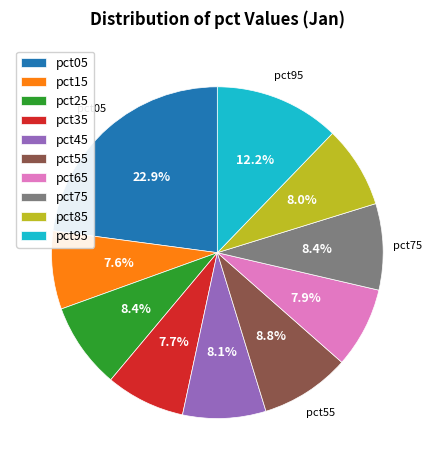

Do pct65 and pct95 together represent more than half of the pie?

No